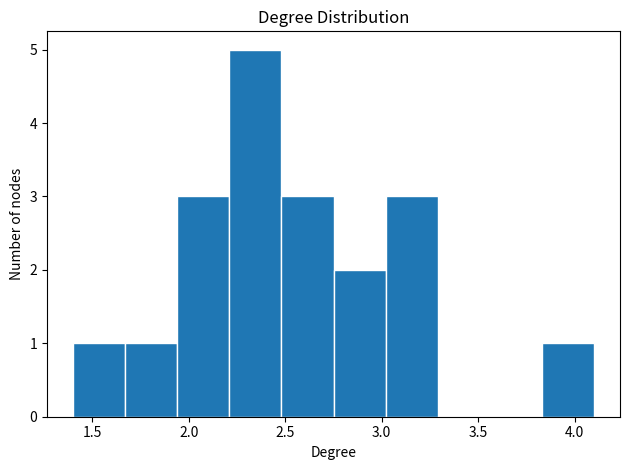

How tall is the bar that spans 1.40 to 1.67 on the x-axis? Neither the bar edges nor the heights are printed on the chart, so give them approximately, as read against the axes.

1